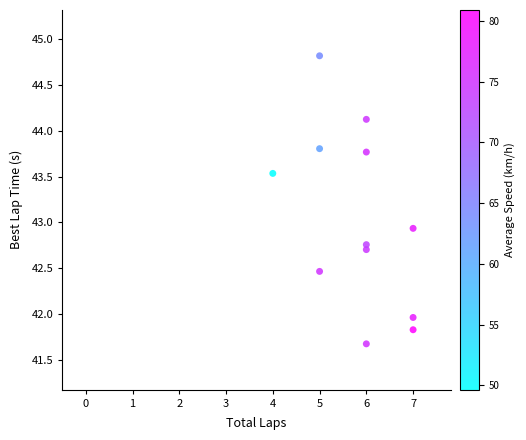

What Y value in the scatter plot is closest to 43?

42.9